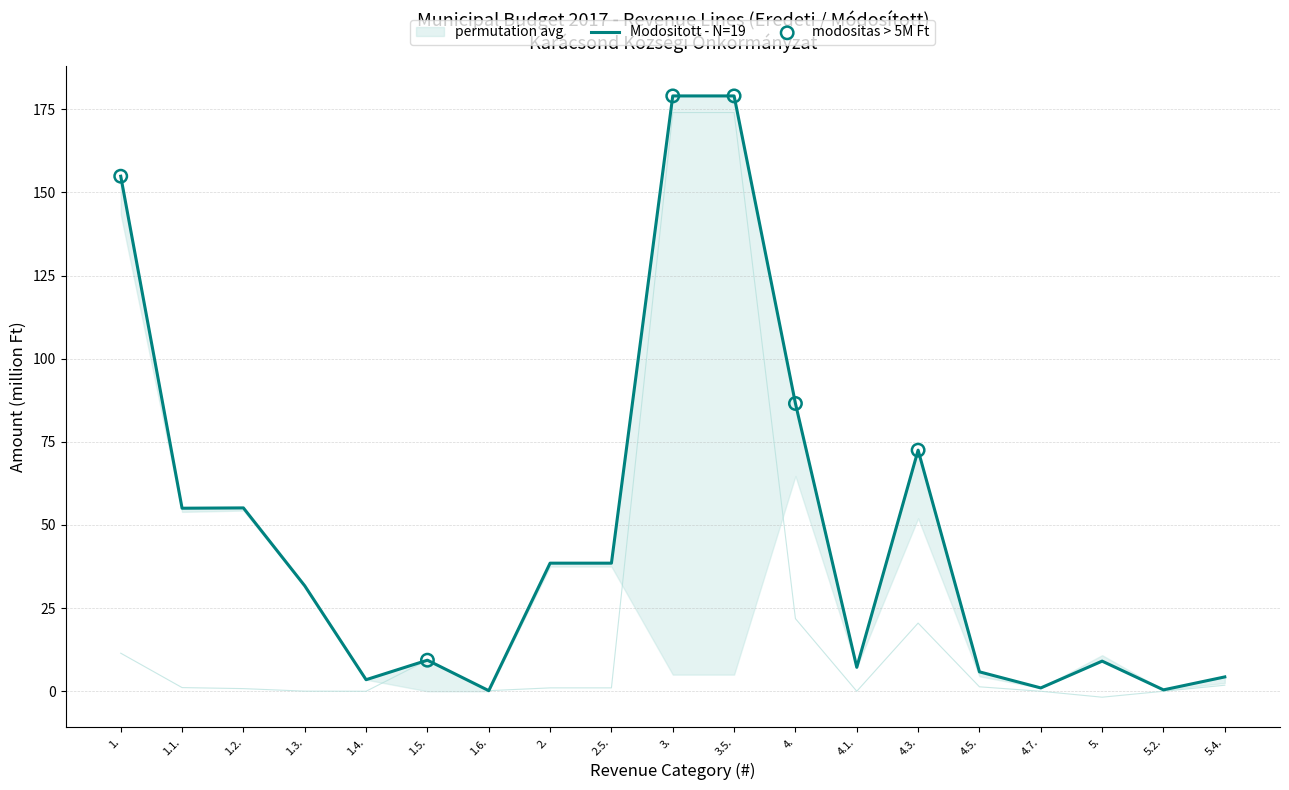

At how many categories does at least one series exceed 37?

9